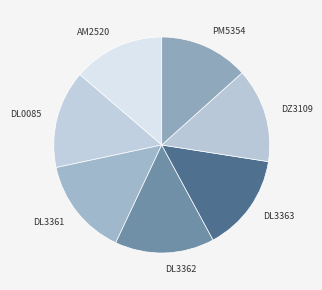

Count the number of slices in the pie.

7